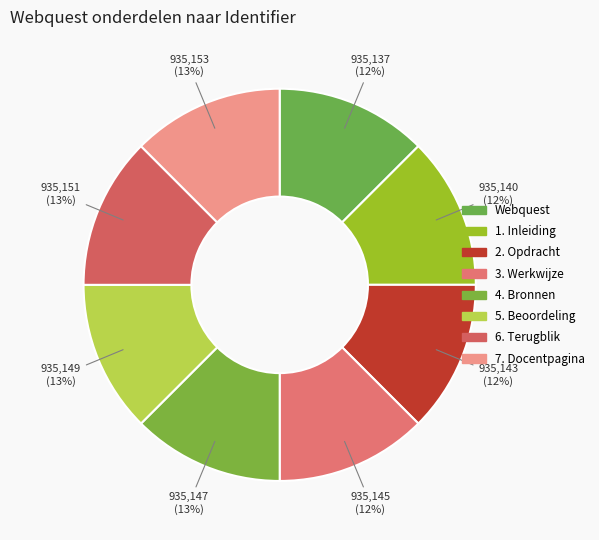

Does 3. Werkwijze account for over 50% of the chart?

No